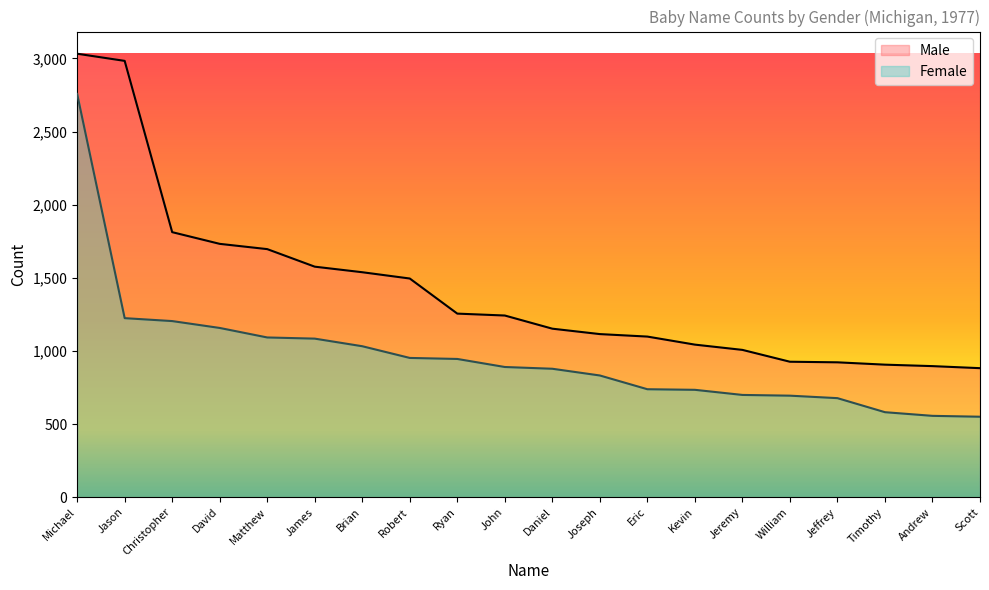

Rank the series by their average value, from highest to lowest.

Male, Female